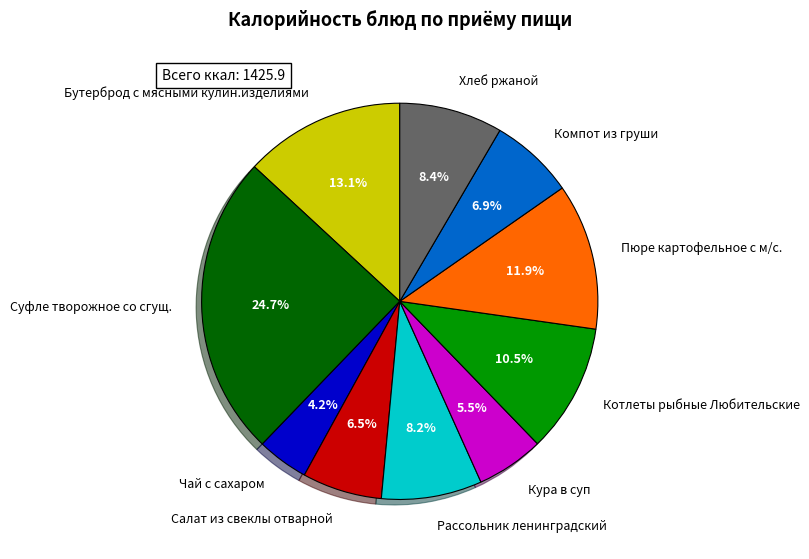

To the nearest percent, what is the average slice percentage?

10%